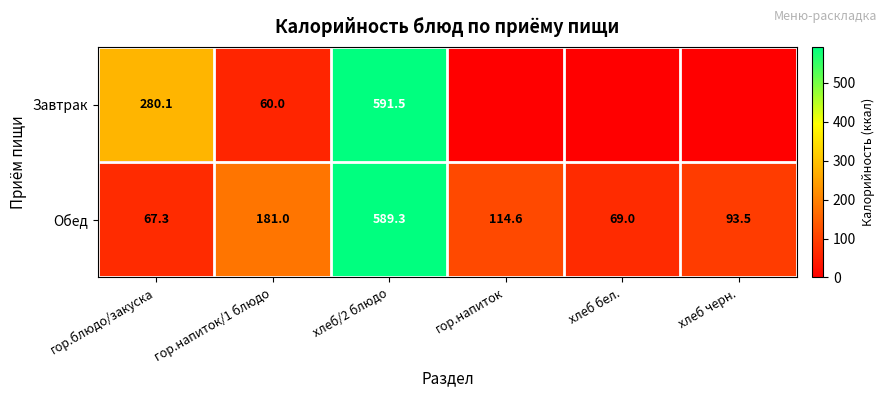

What is the average value of the Обед series?

185.8